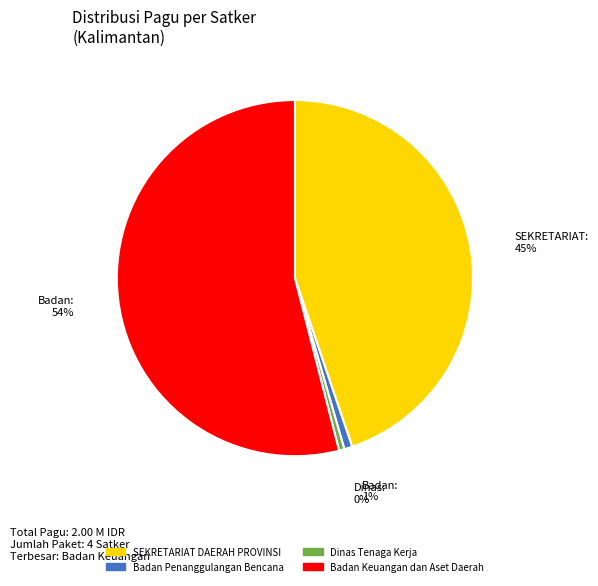

Count the number of slices in the pie.

4